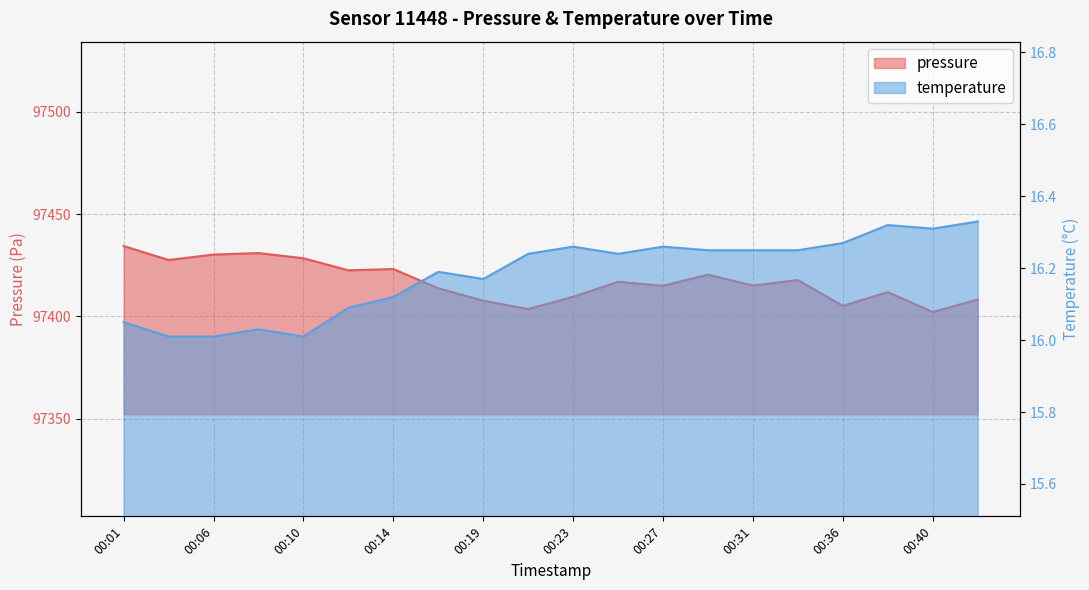

List the series in order of their peak value, highest first.

pressure, temperature